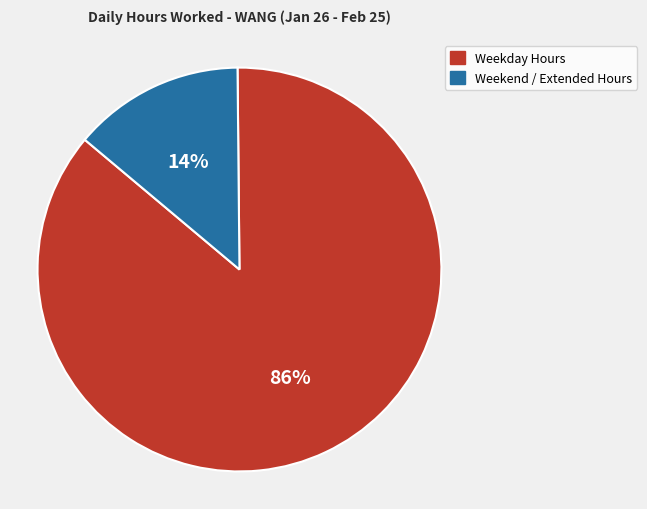

To the nearest percent, what is the average slice percentage?

50%